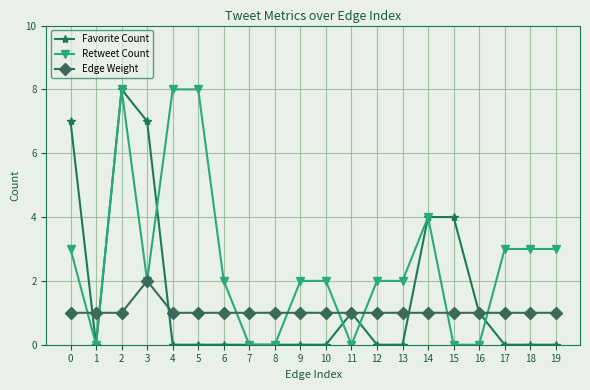

What is the difference between the Favorite Count values at 6 and 15?

4